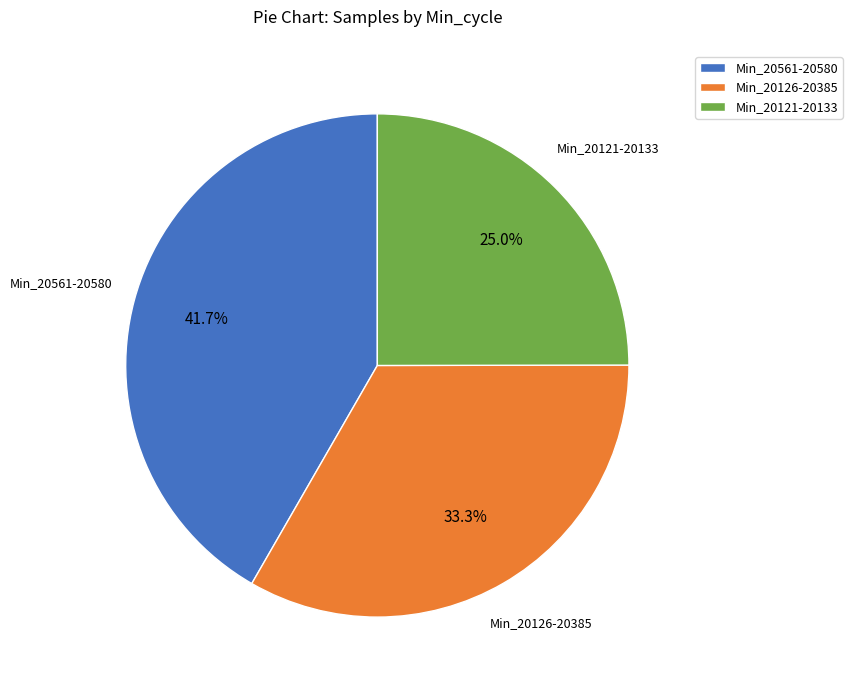

What portion of the pie excludes Min_20121-20133?

75.0%